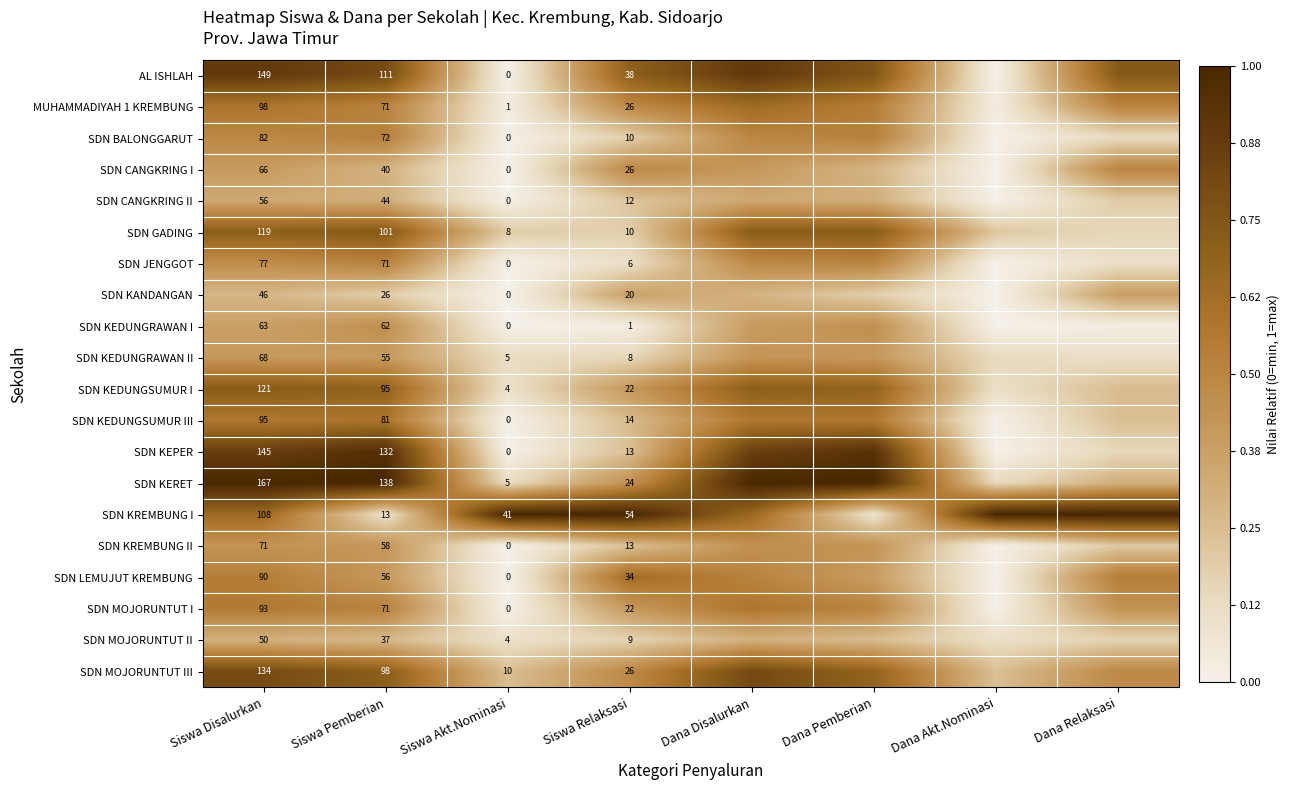

What is the spread (max minus min) of values at Dana Disalurkan?

0.7